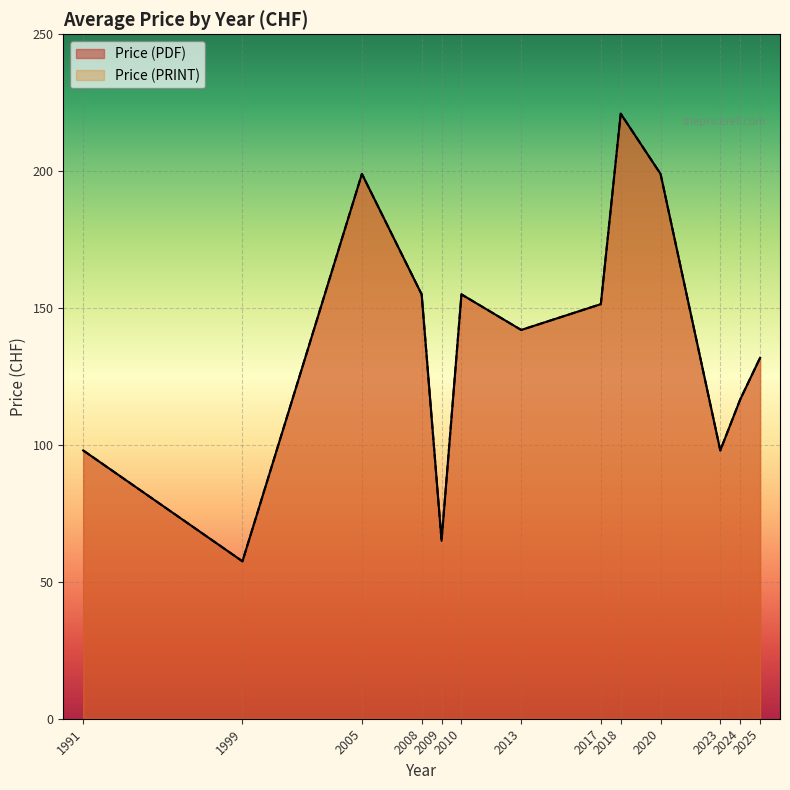

True or false: Price (PDF) and Price (PRINT) intersect in this chart.

False